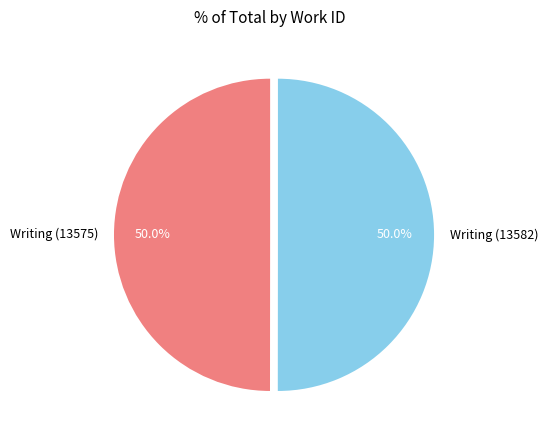

Approximately how many times larger is the value at Writing (13582) compared to Writing (13575)?

1.0